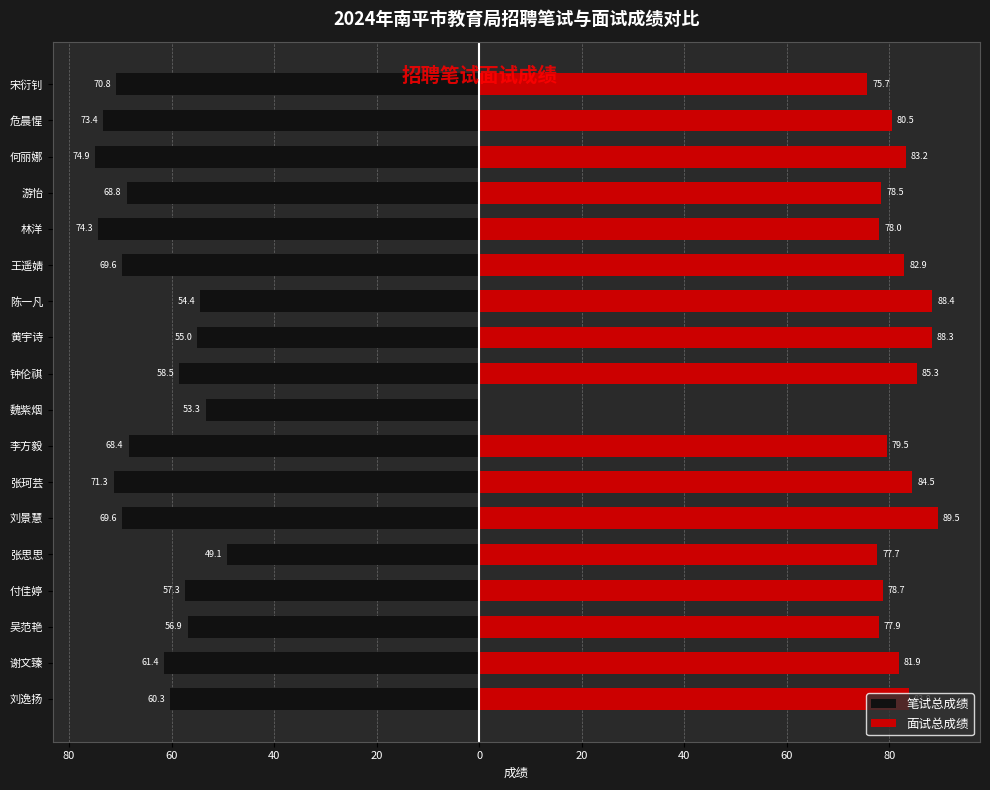

What are all the series names shown in the legend?

笔试总成绩, 面试总成绩